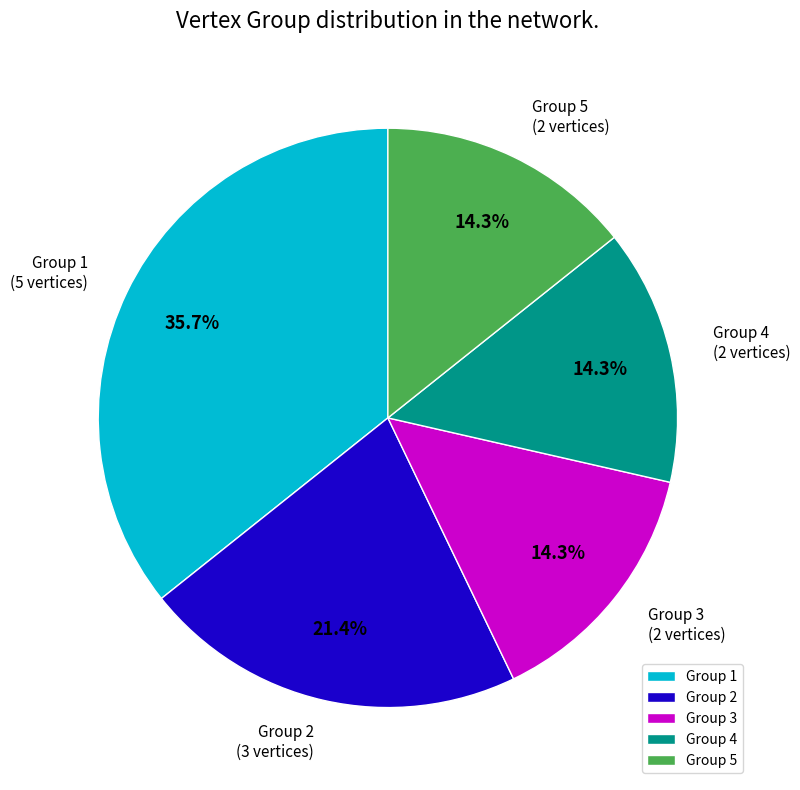

Does any single category account for the majority?

No